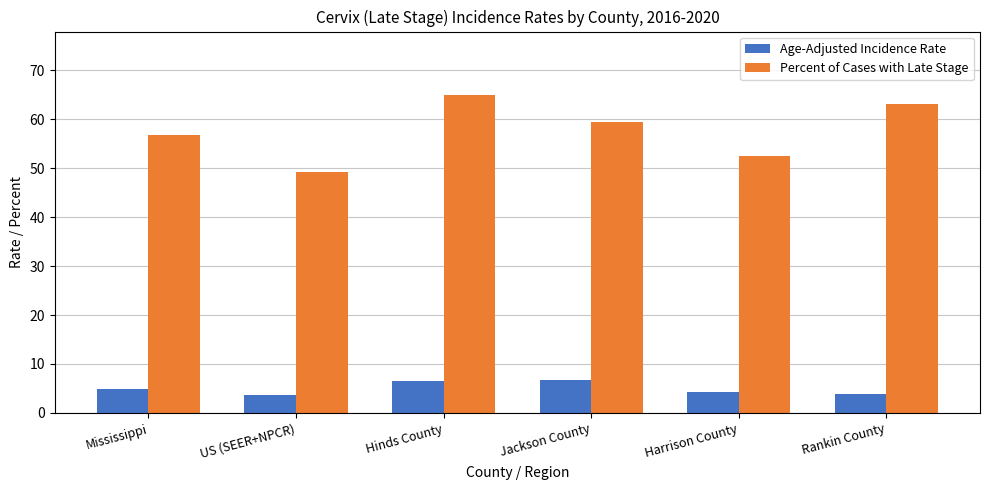

How many bars are there in total?

12